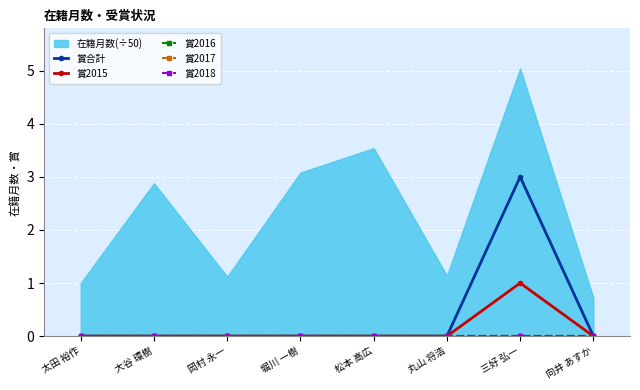

What is the label of the 7th point from the left?

三好 弘一